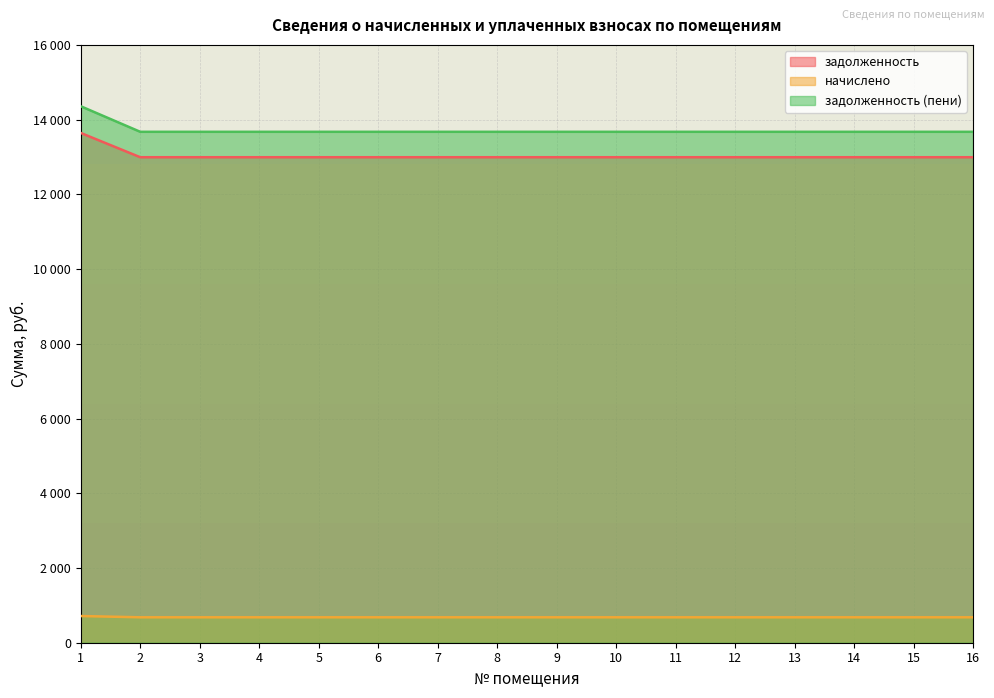

What is the total value across all series at 8?

27348.0